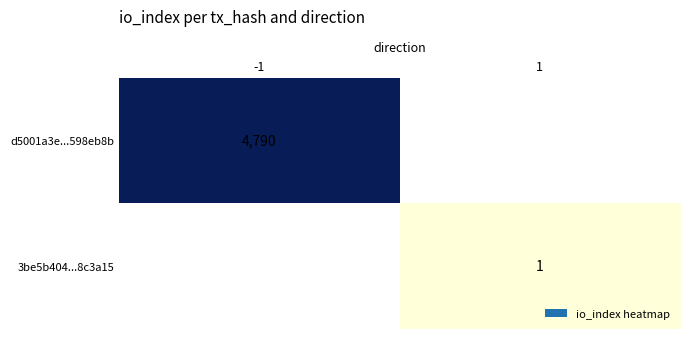

At which category is the sum across all series the highest?

-1